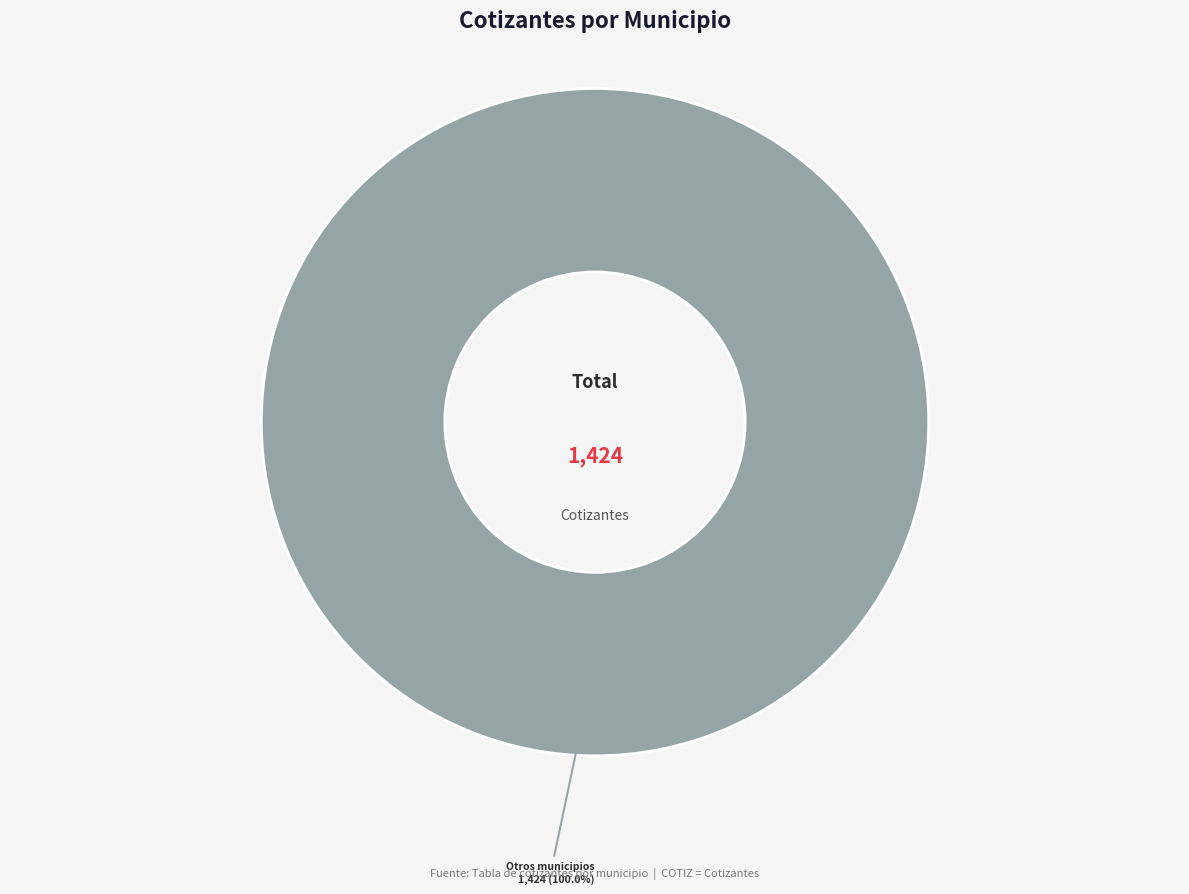

Is there any slice that represents more than half of the pie?

Yes